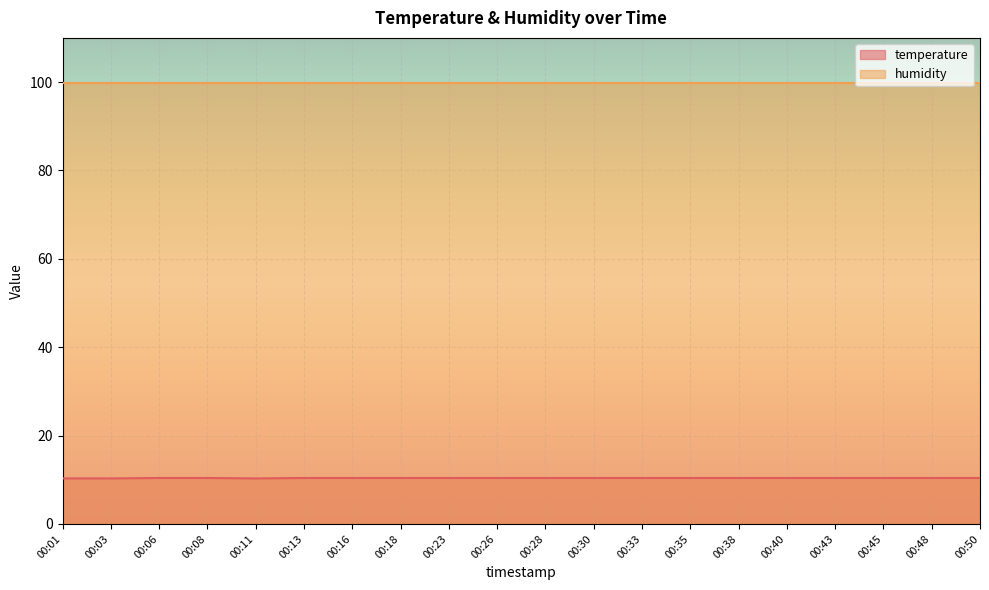

How many values are between 10 and 11?

20